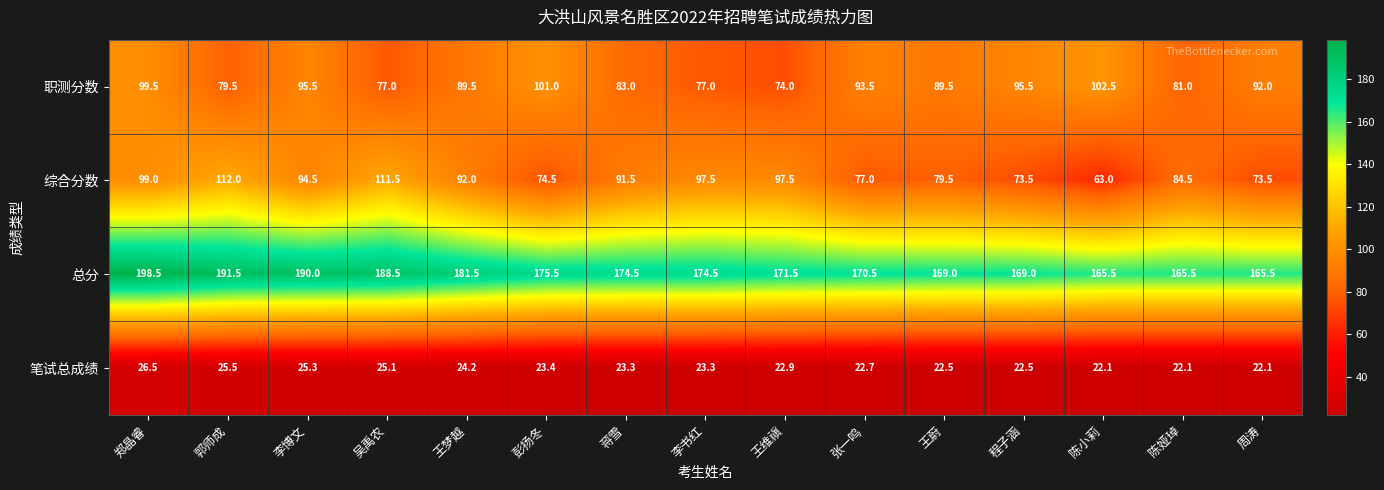

Is it true that 总分 equals 174.5 at 蒋雪?

True